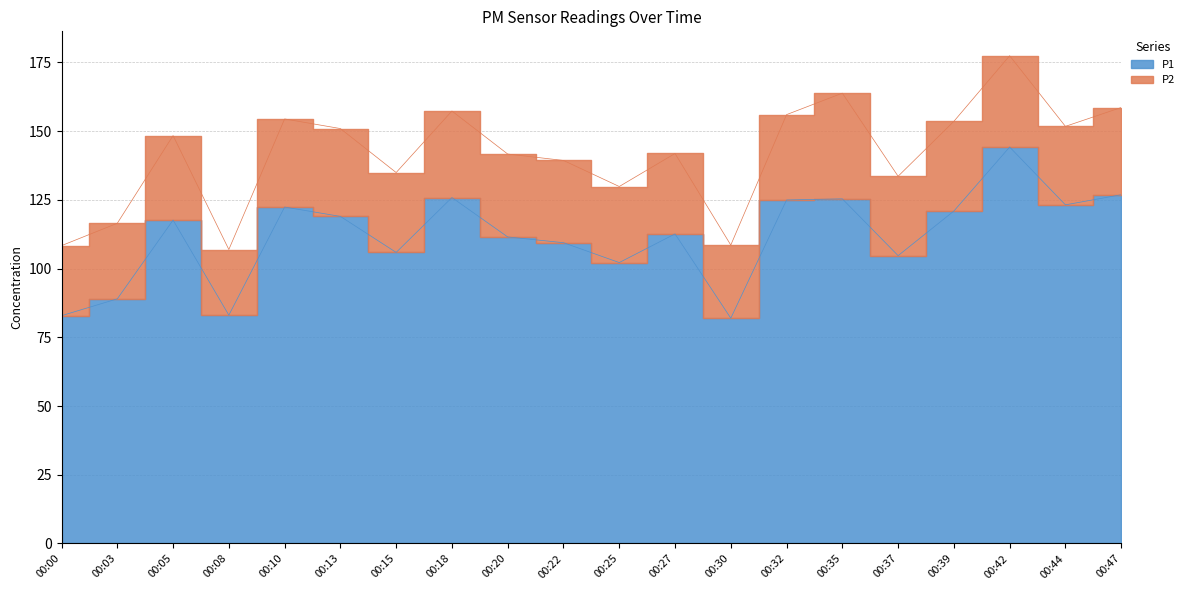

How many categories are shown in the chart?

20